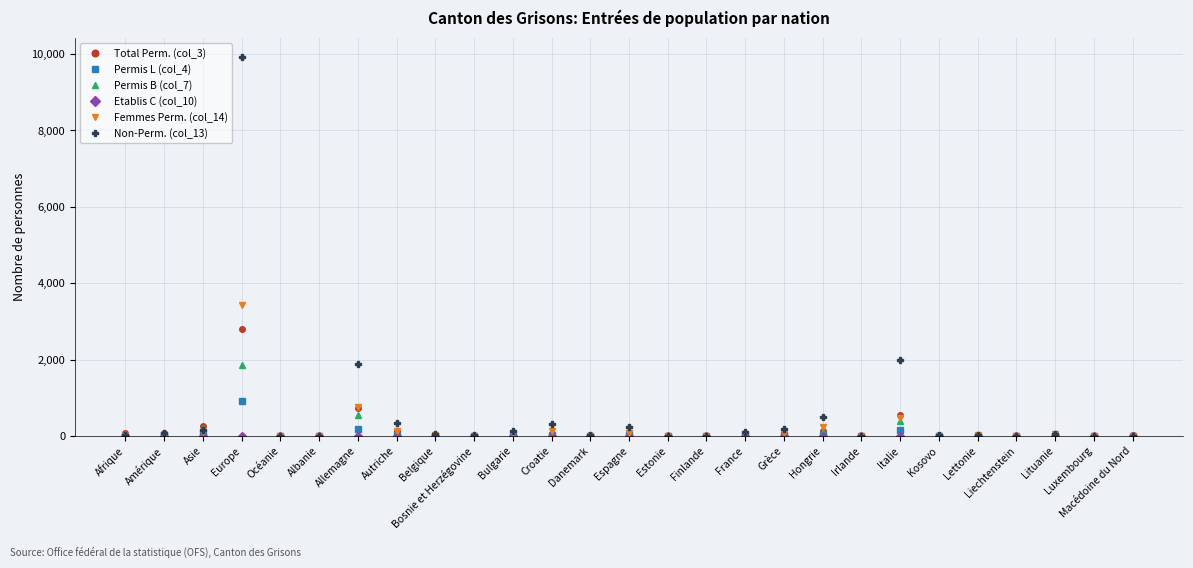

At which category is the sum across all series the highest?

Europe